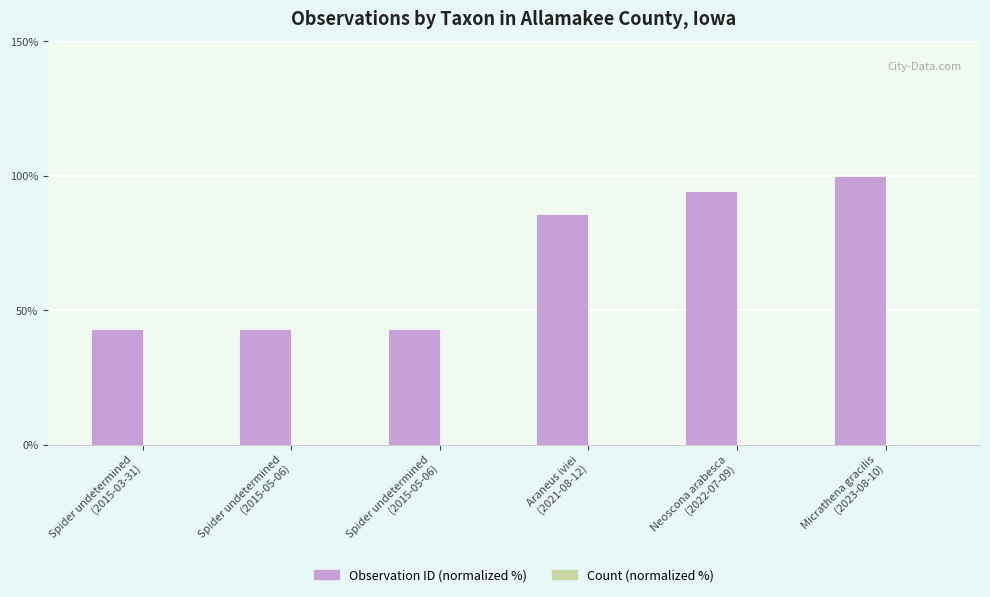

Which has a higher value, Micrathena gracilis
(2023-08-10) or Spider undetermined
(2015-03-31)?

Micrathena gracilis
(2023-08-10)